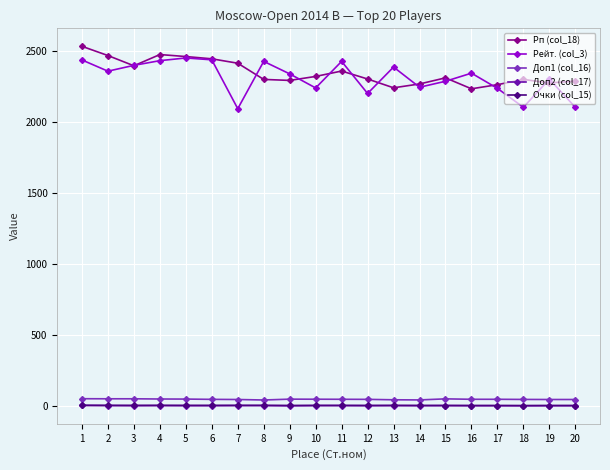

At which label does Рейт. (col_3) first exceed 2345?

1